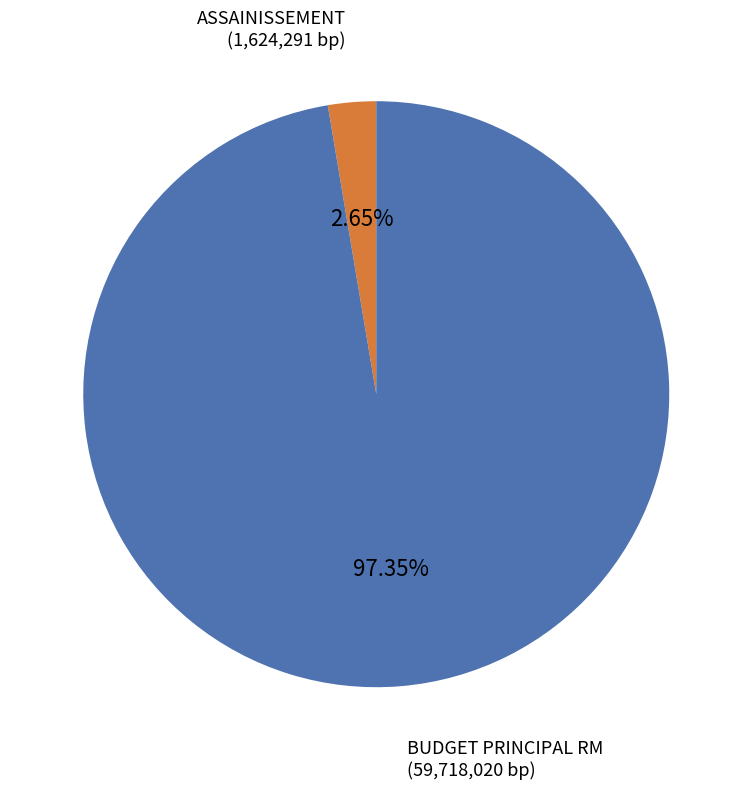

Which has a higher value, BUDGET PRINCIPAL RM or ASSAINISSEMENT?

BUDGET PRINCIPAL RM